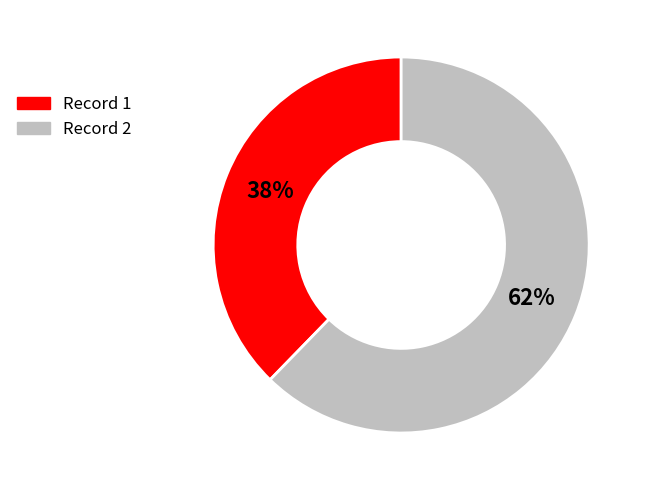

To the nearest percent, what is the average slice percentage?

50%